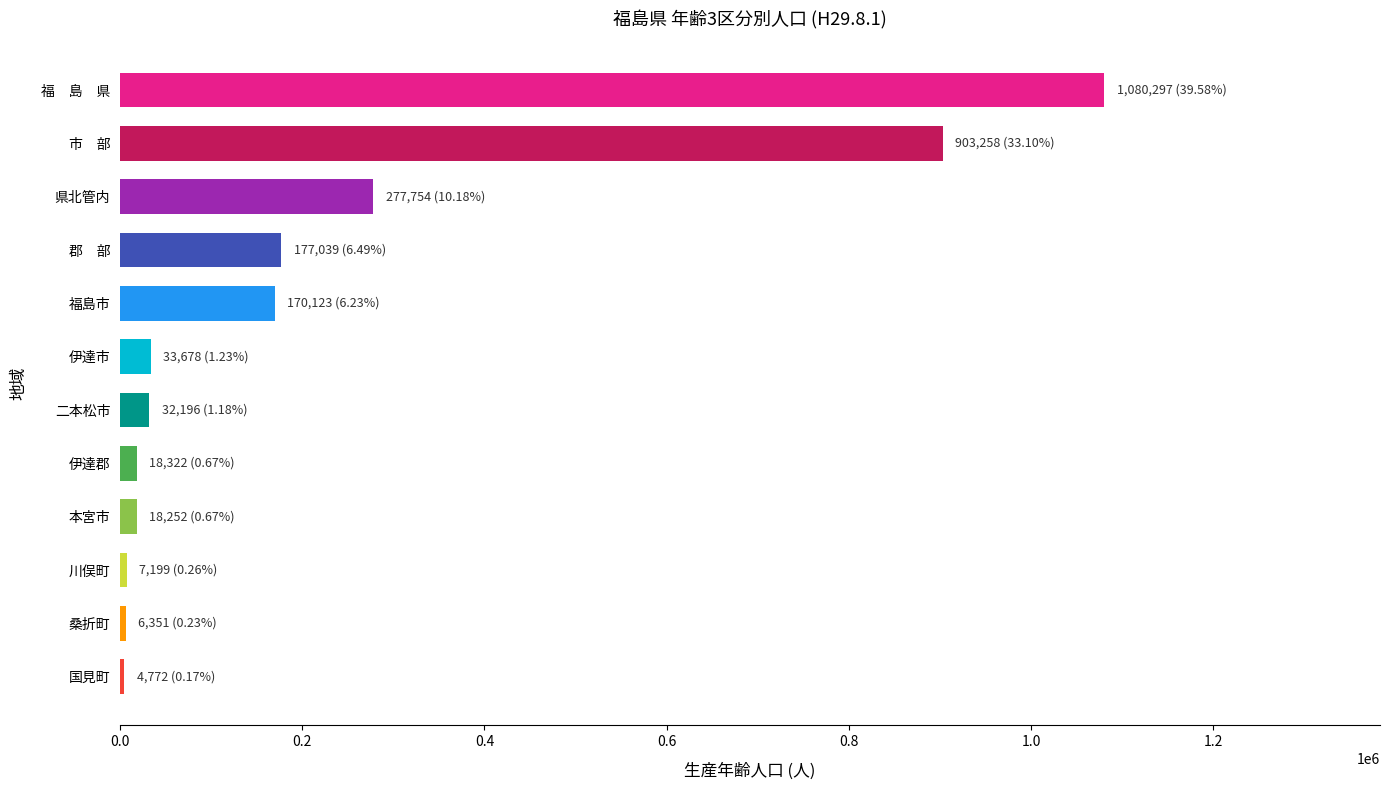

What is the maximum value shown in the chart?

1080297